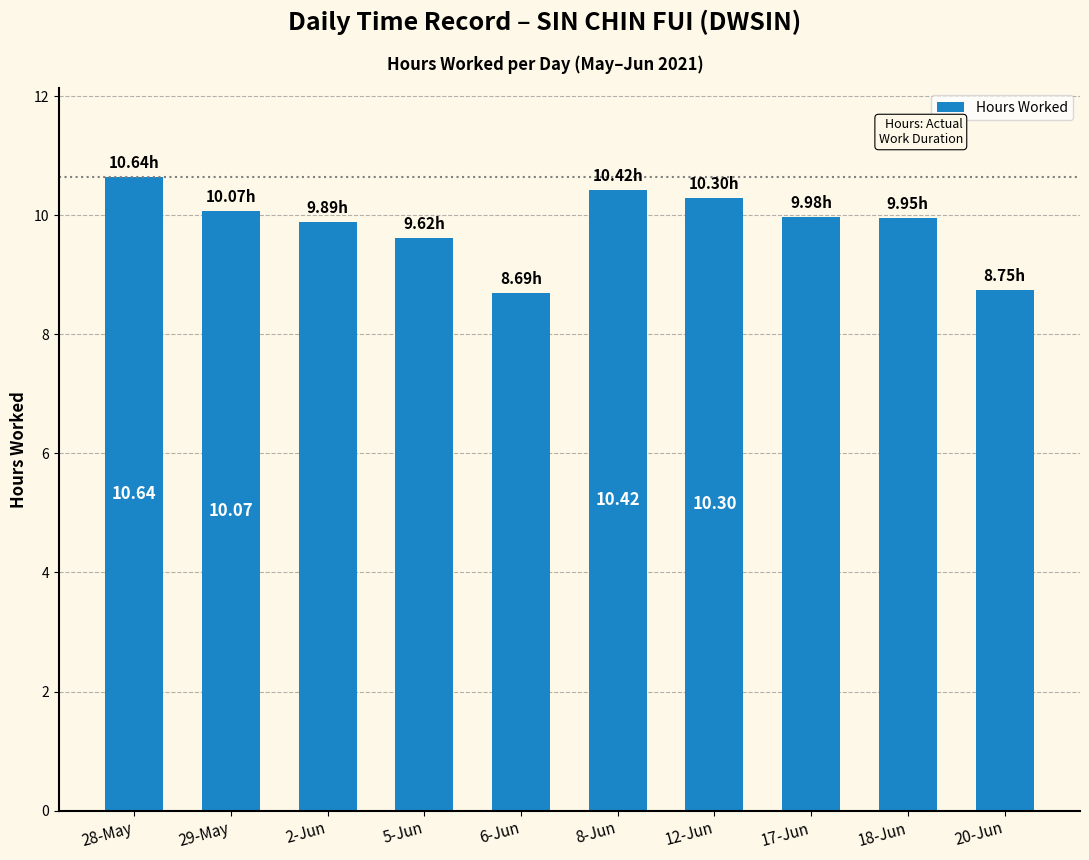

Are the bars horizontal?

No